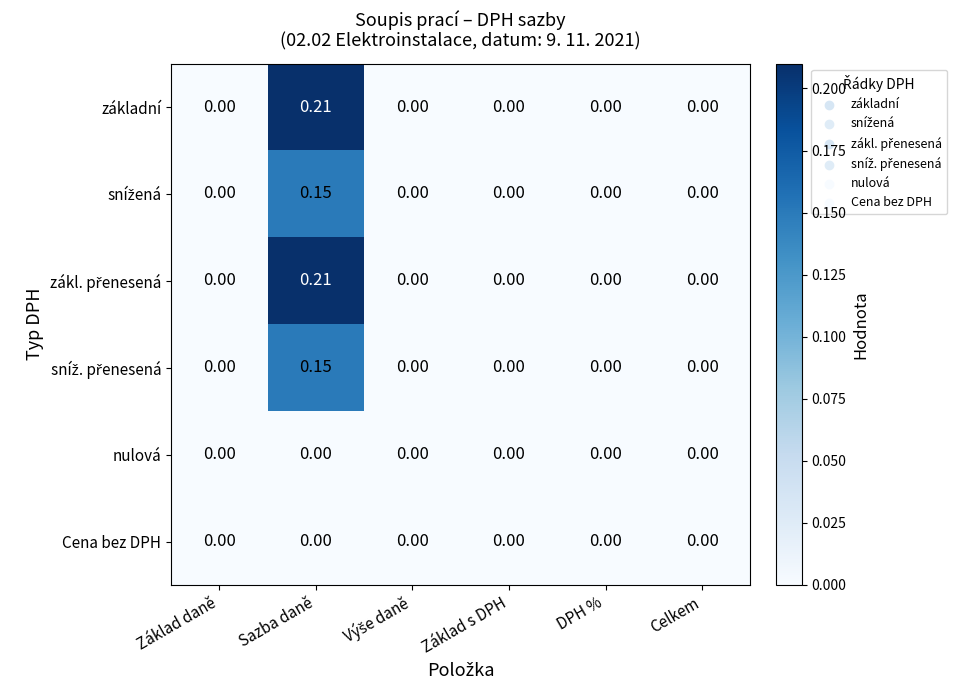

At which category is the sum across all series the highest?

Sazba daně